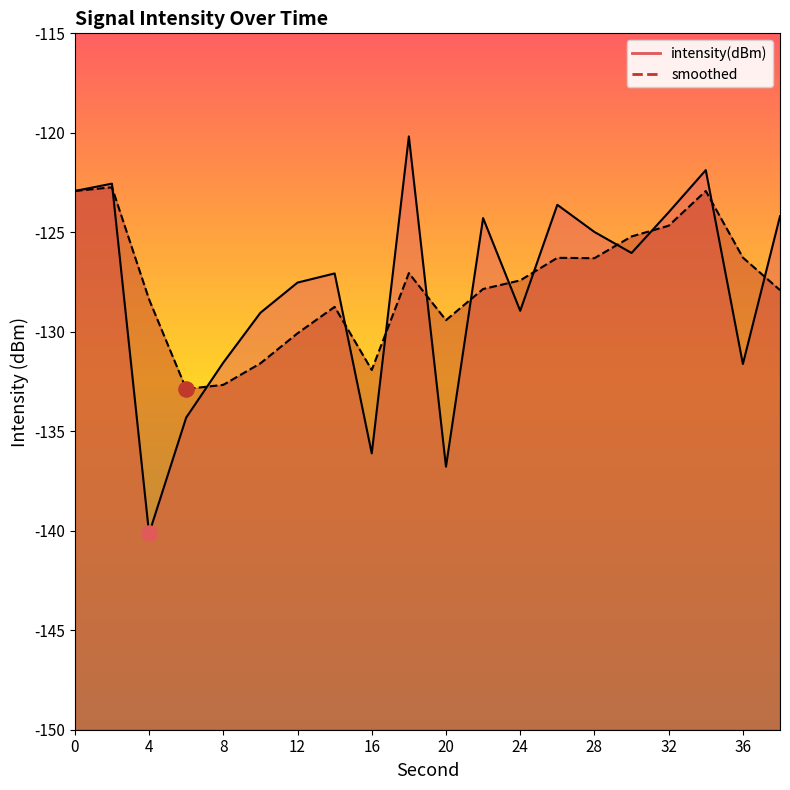

What is the total value across all series at 26?

-249.9